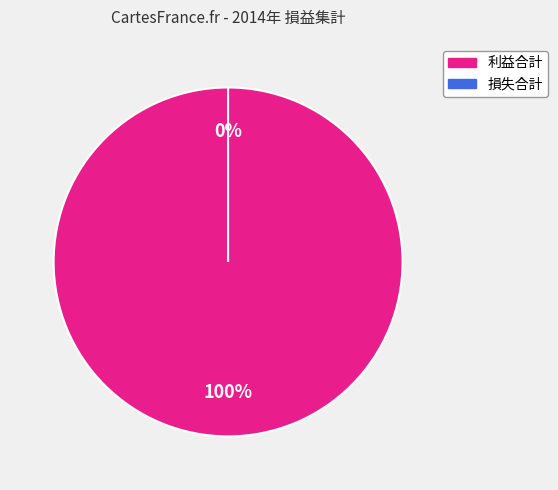

What is the largest slice in the pie chart?

利益合計